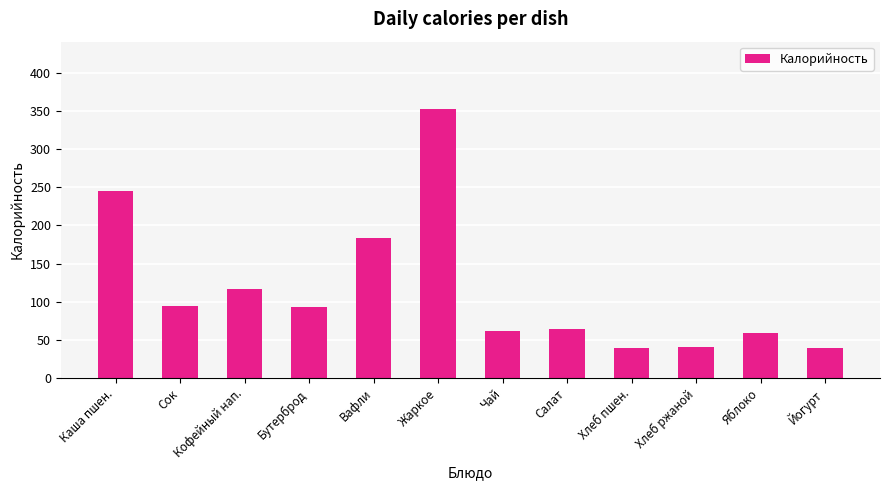

What is the label of the 1st bar from the right?

Йогурт